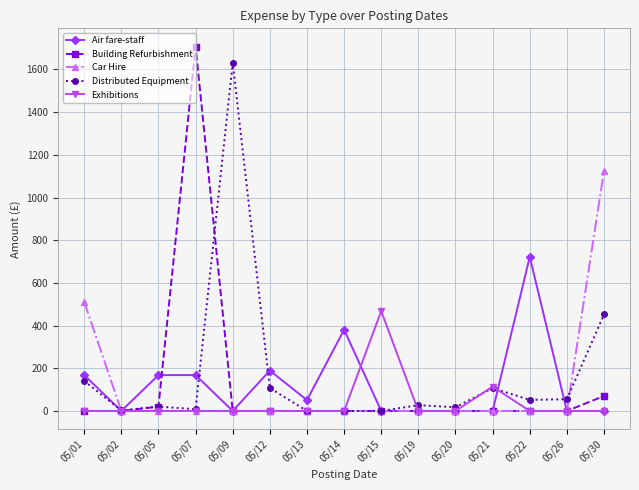

At which label is Air fare-staff closest to 360?

05/14